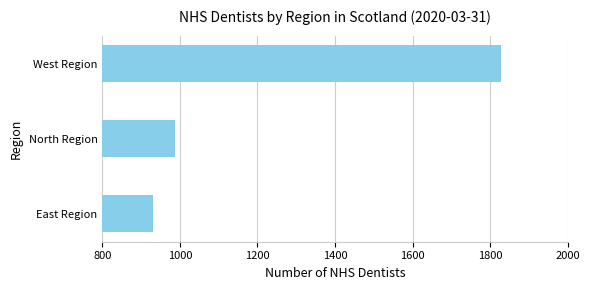

Reading top to bottom, list all the values displayed in this chart.

West Region=1828	North Region=987	East Region=932